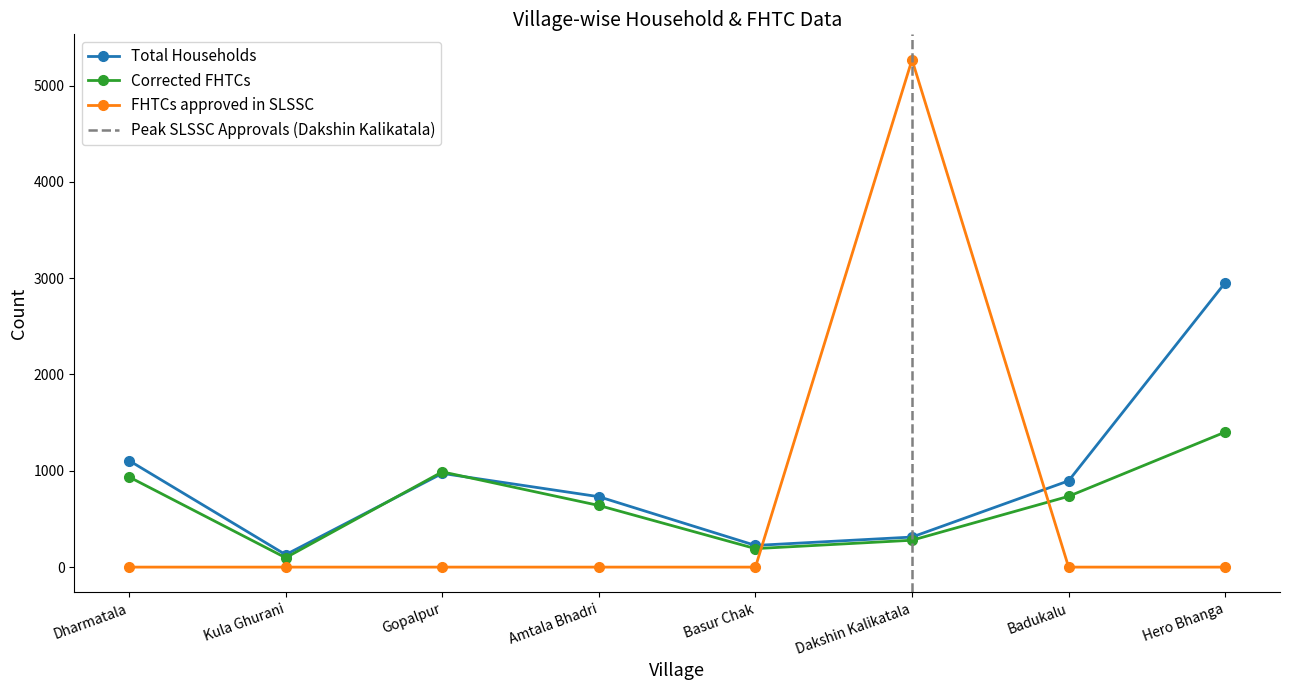

Where is FHTCs approved in SLSSC nearest to the value 2634?

Dharmatala